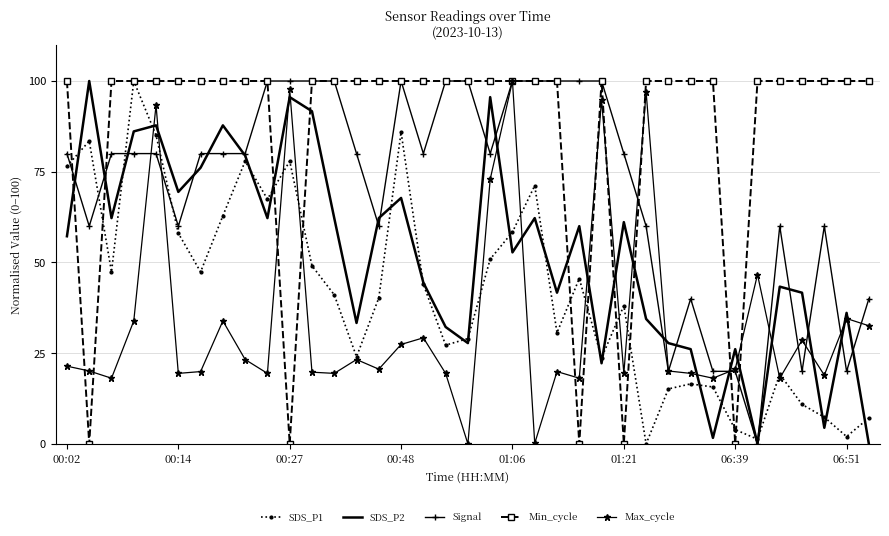

List the series in order of their overall mean, lowest first.

Max_cycle, SDS_P1, SDS_P2, Signal, Min_cycle